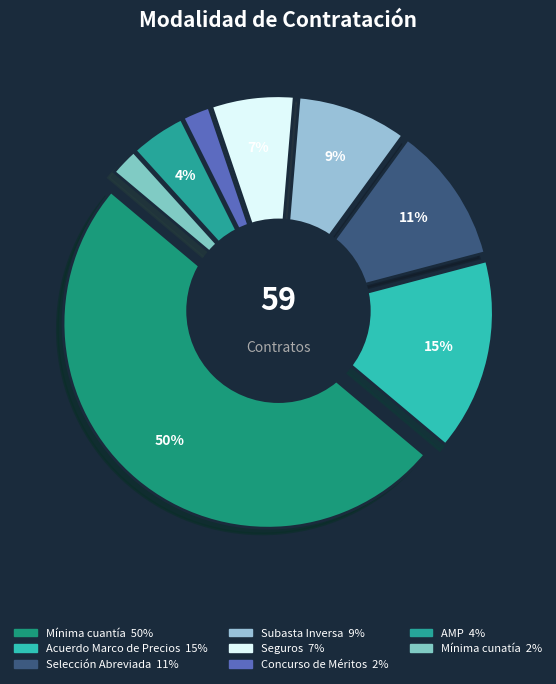

To the nearest percent, what percentage of the pie is Acuerdo Marco de Precios?

15%